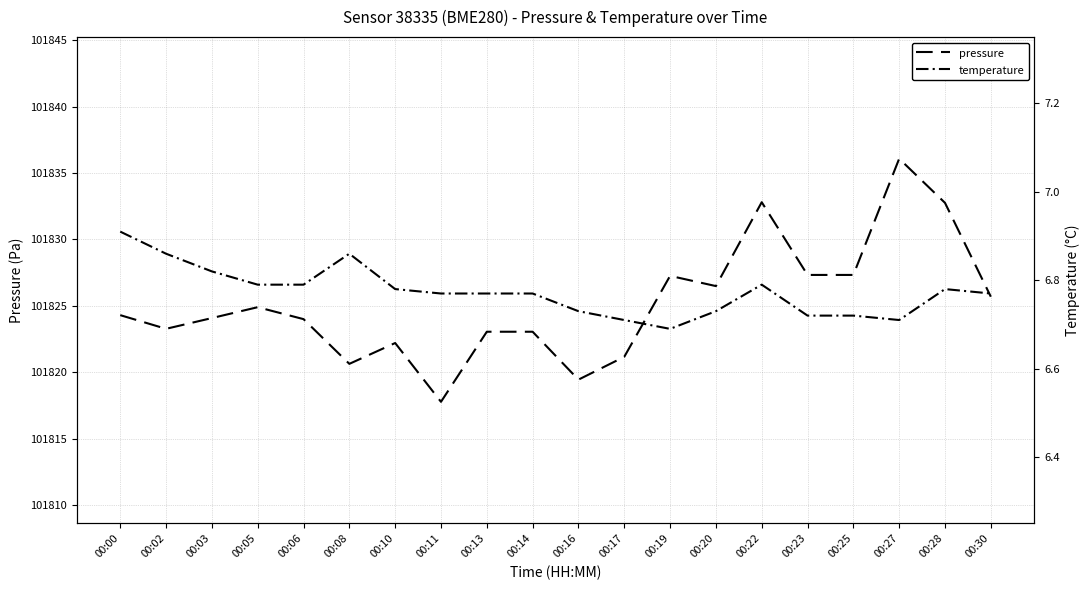

What is the highest value of the temperature series?

6.9